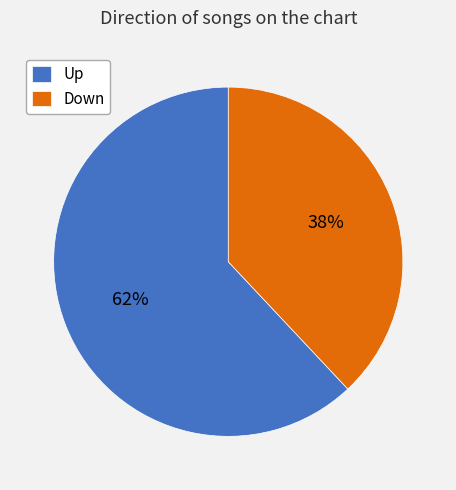

True or false: Up accounts for 76% of the total.

False